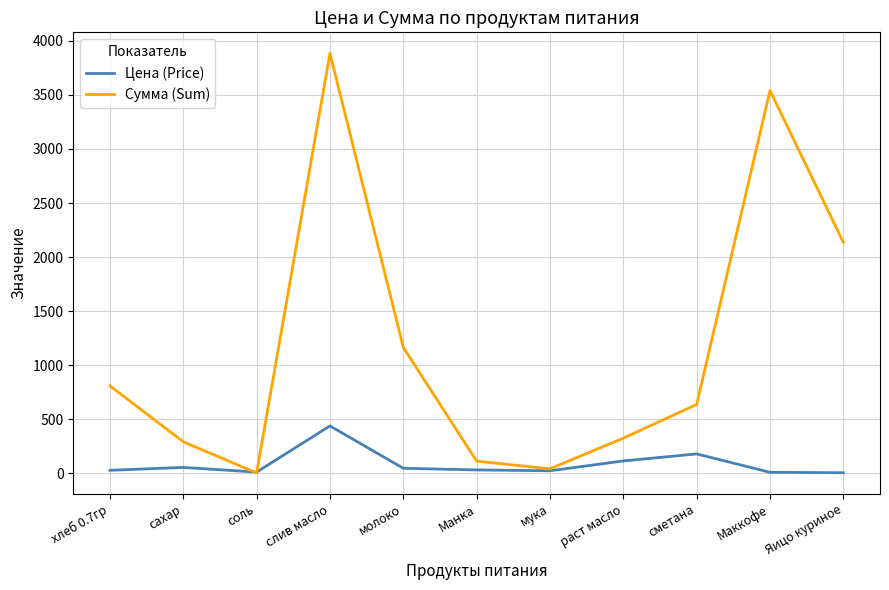

Which label corresponds to the largest value in the chart?

слив масло